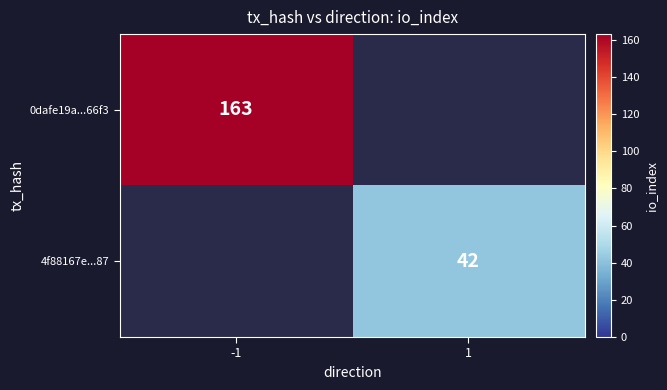

The 4f88167e...87 series shows 42 at 1. True or false?

True